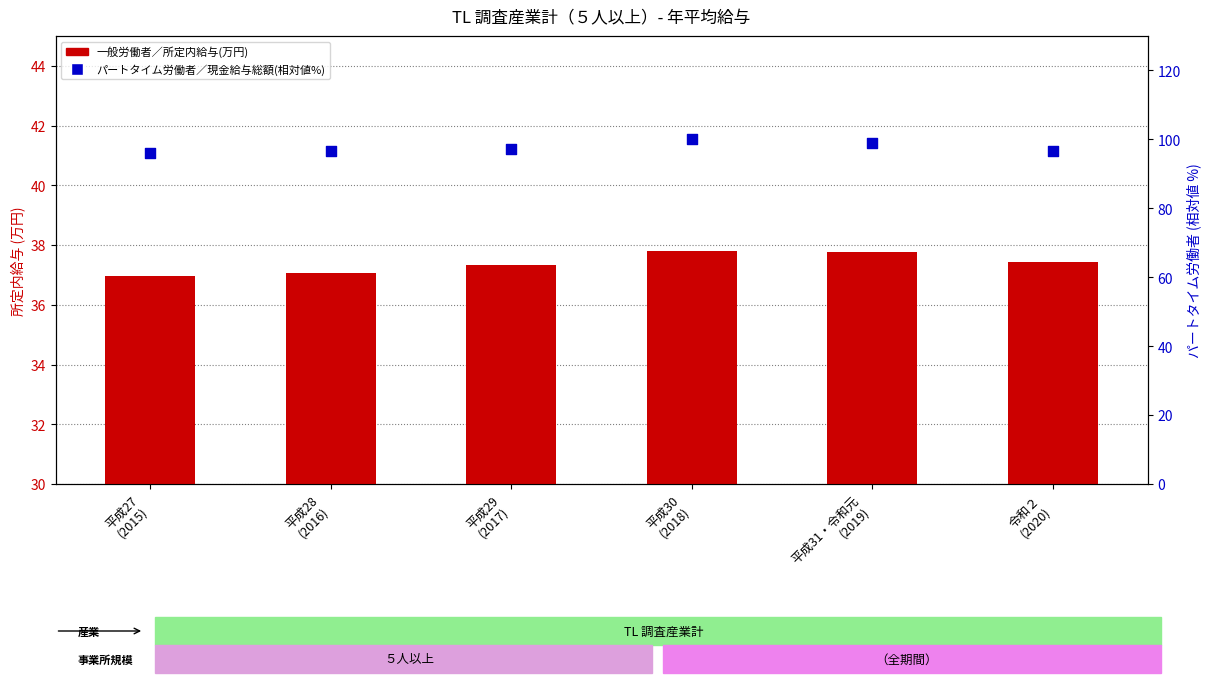

Which series reaches the minimum Y coordinate?

一般労働者／所定内給与(万円)